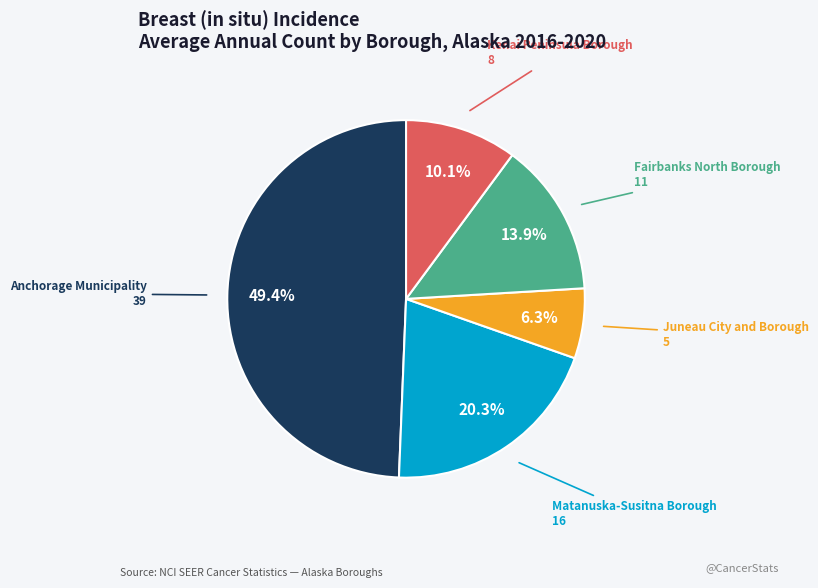

Count the number of slices in the pie.

5